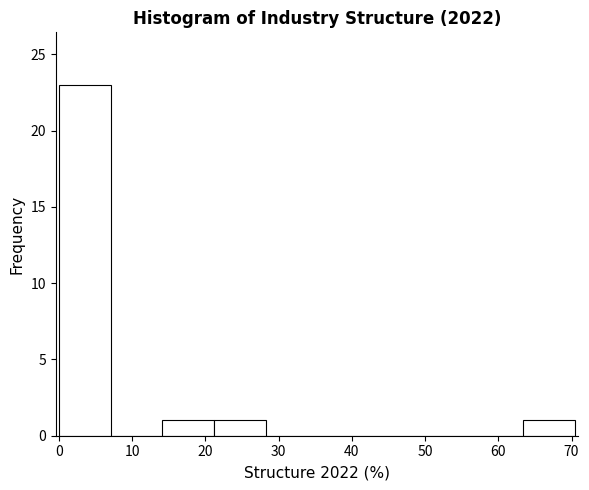

Reading left to right, list every bar in this chart as the range it spans on the x-axis followed by its height. Neither the bar edges nor the heights are printed on the chart, so give them approximately, as read against the axes.

0 to 7: 23
7 to 14: 0
14 to 21: 1
21 to 28: 1
28 to 35: 0
35 to 42: 0
42 to 49: 0
49 to 56: 0
56 to 63: 0
63 to 70: 1